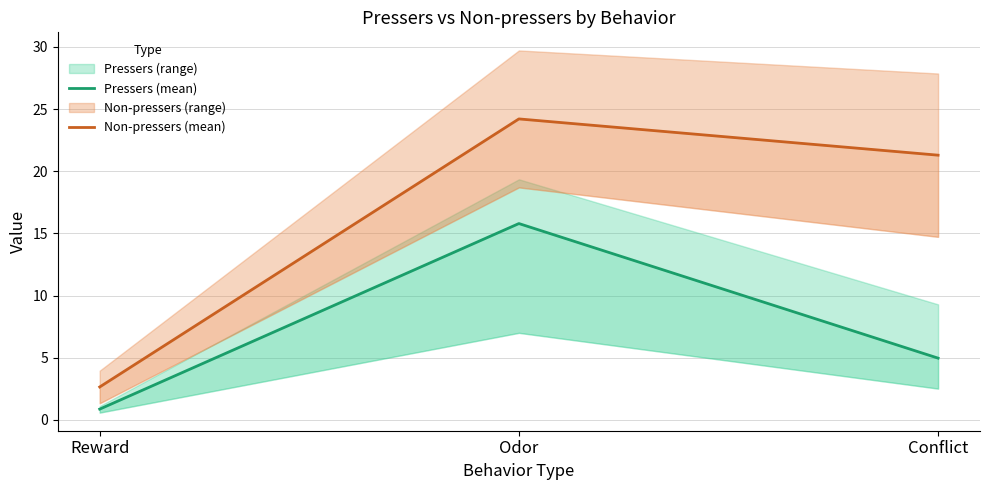

The value of Pressers (mean) at Reward is 0.5. True or false?

False